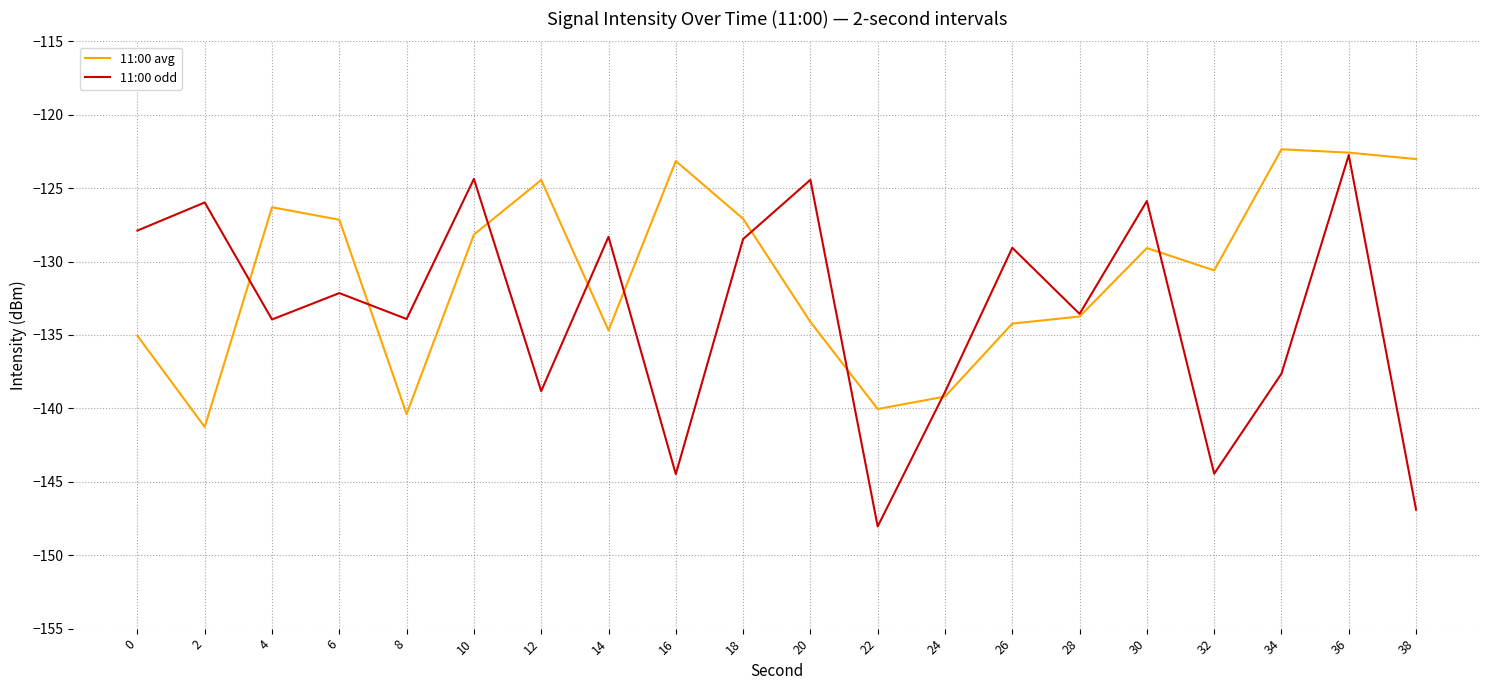

At 26, list the series in order from smallest to largest.

11:00 avg, 11:00 odd